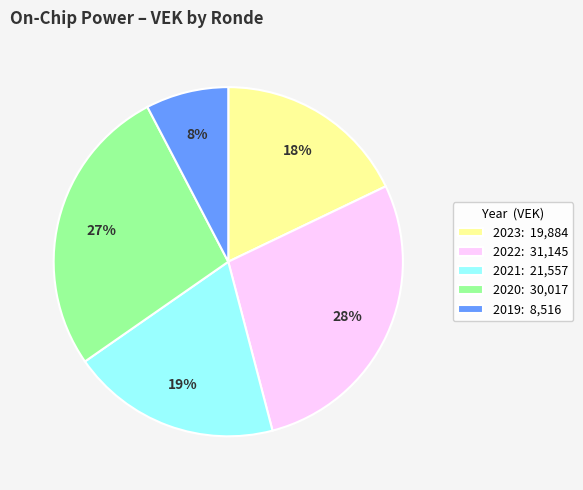

True or false: 2019: 8,516 accounts for 1% of the total.

False